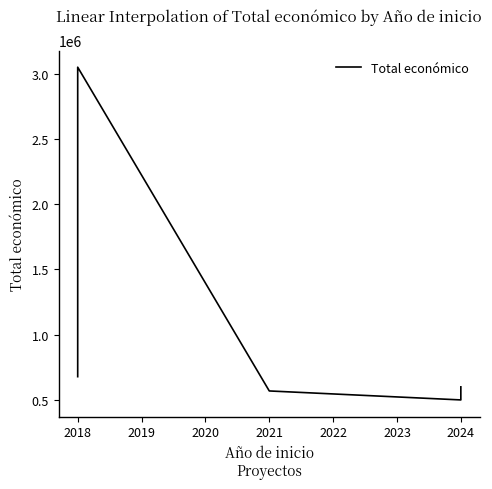

What is the smallest value displayed?

499059